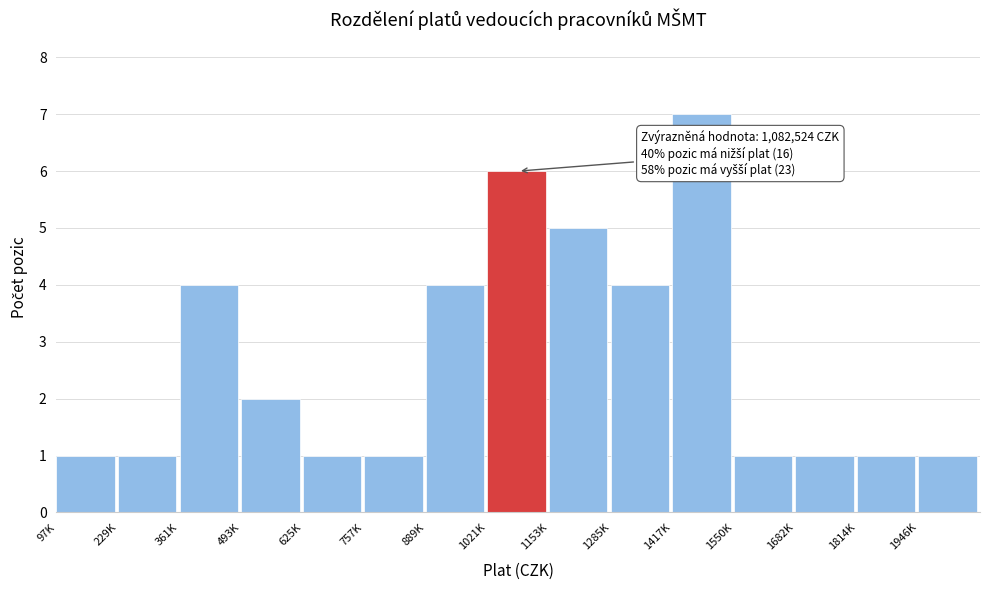

Reading right to left, transcribe all the data shown in this chart.

1946K=1	1814K=1	1682K=1	1550K=1	1417K=7	1285K=4	1153K=5	1021K=6	889K=4	757K=1	625K=1	493K=2	361K=4	229K=1	97K=1